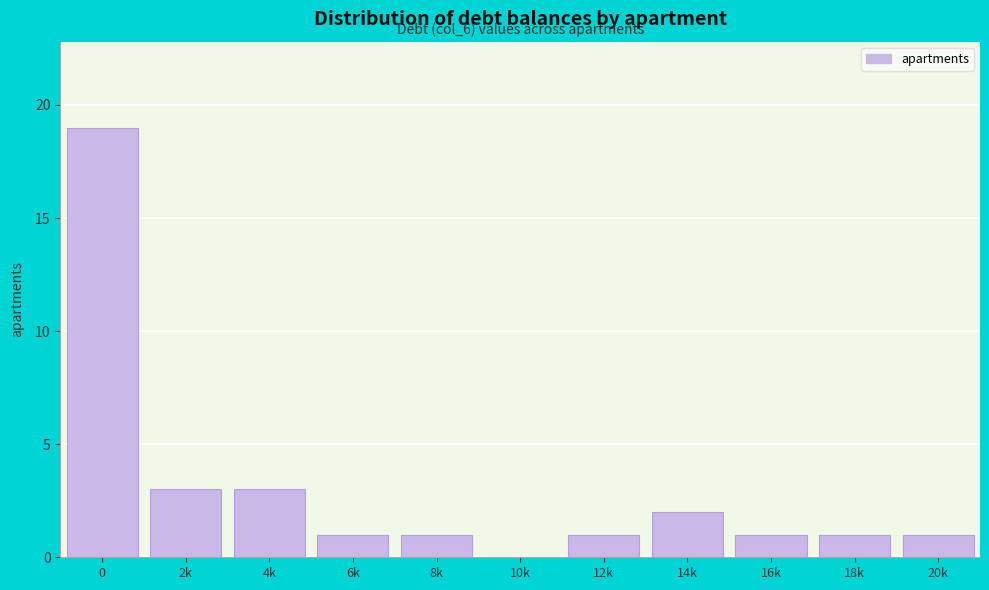

Reading left to right, what are all the values shown in this chart?

0=19	2k=3	4k=3	6k=1	8k=1	10k=0	12k=1	14k=2	16k=1	18k=1	20k=1